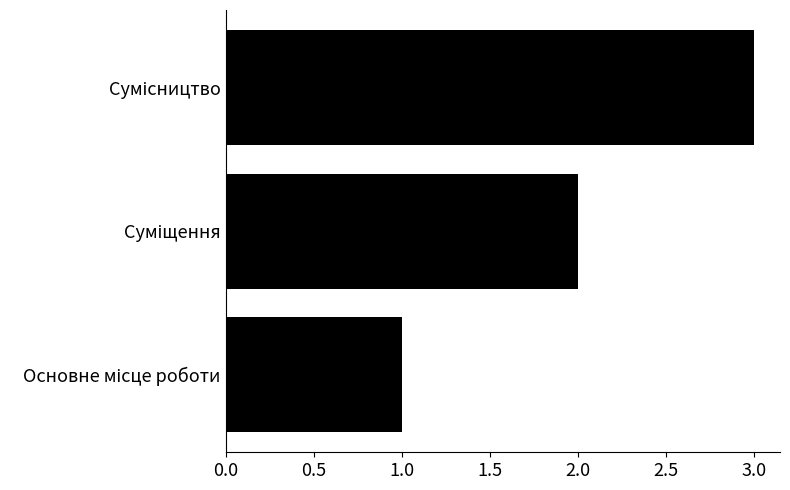

What is the greatest value displayed?

3